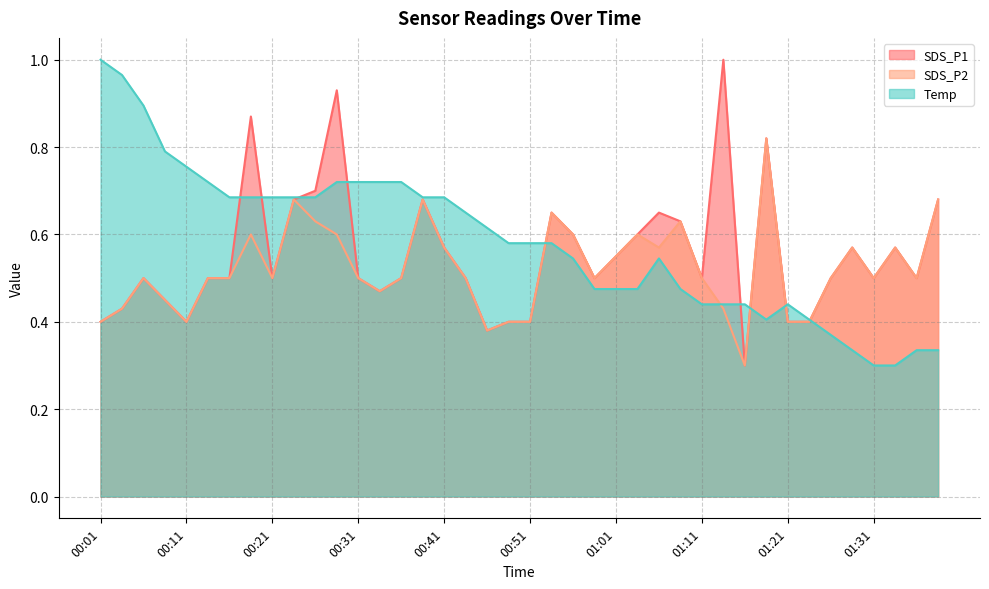

What are all the series names shown in the legend?

SDS_P1, SDS_P2, Temp